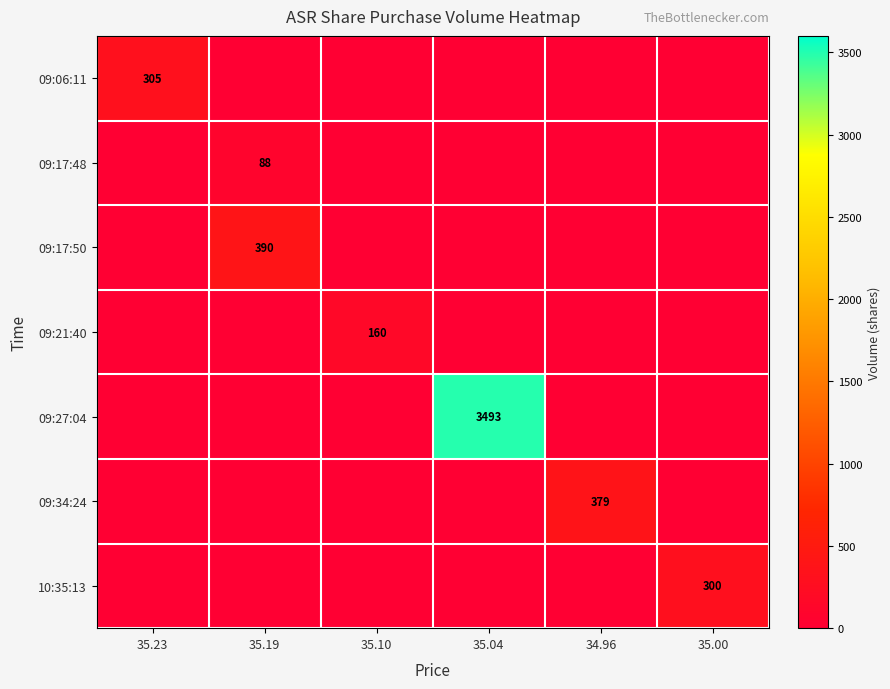

The value of 09:17:48 at 35.19 is 146. True or false?

False